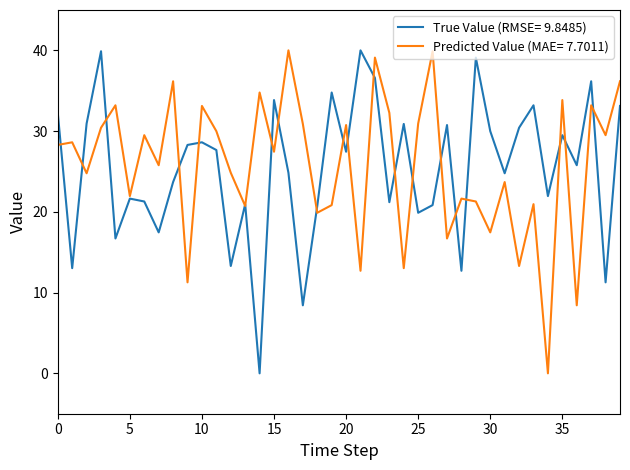

What is the greatest value displayed?

40.0